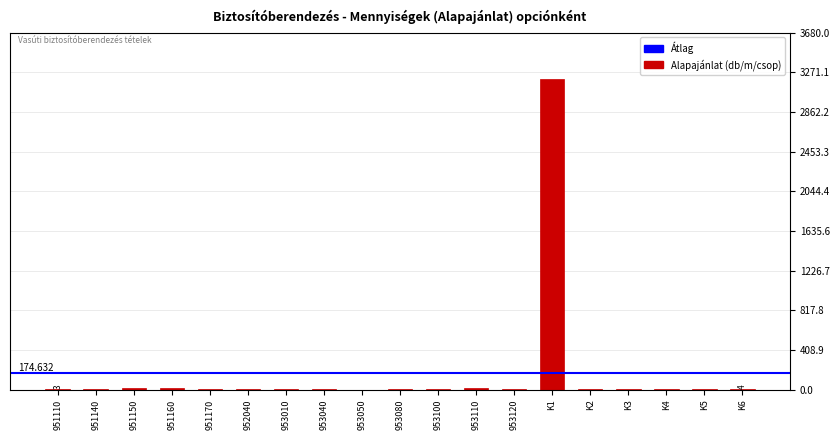

Which category has the highest value across all series?

K1